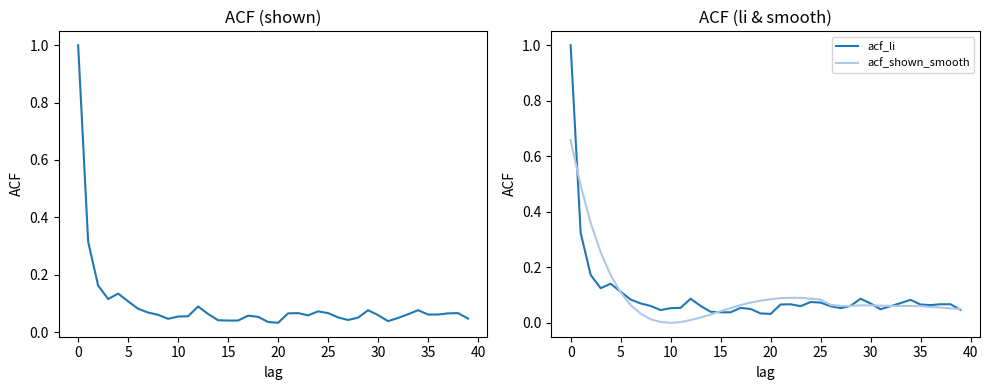

Reading left to right, extract all data points from this chart.

acf_shown: 1.0	0.3	0.2	0.1	0.1	0.1	0.1	0.1	0.1	0.0	0.1	0.1	0.1	0.1	0.0	0.0	0.0	0.1	0.1	0.0	0.0	0.1	0.1	0.1	0.1	0.1	0.1	0.0	0.1	0.1	0.1	0.0	0.0	0.1	0.1	0.1	0.1	0.1	0.1	0.0
acf_li: 1.0	0.3	0.2	0.1	0.1	0.1	0.1	0.1	0.1	0.0	0.1	0.1	0.1	0.1	0.0	0.0	0.0	0.1	0.0	0.0	0.0	0.1	0.1	0.1	0.1	0.1	0.1	0.1	0.1	0.1	0.1	0.0	0.1	0.1	0.1	0.1	0.1	0.1	0.1	0.0
acf_shown_smooth: 0.7	0.5	0.4	0.3	0.2	0.1	0.1	0.0	0.0	0.0	-0.0	0.0	0.0	0.0	0.0	0.0	0.1	0.1	0.1	0.1	0.1	0.1	0.1	0.1	0.1	0.1	0.1	0.1	0.1	0.1	0.1	0.1	0.1	0.1	0.1	0.1	0.1	0.1	0.1	0.0